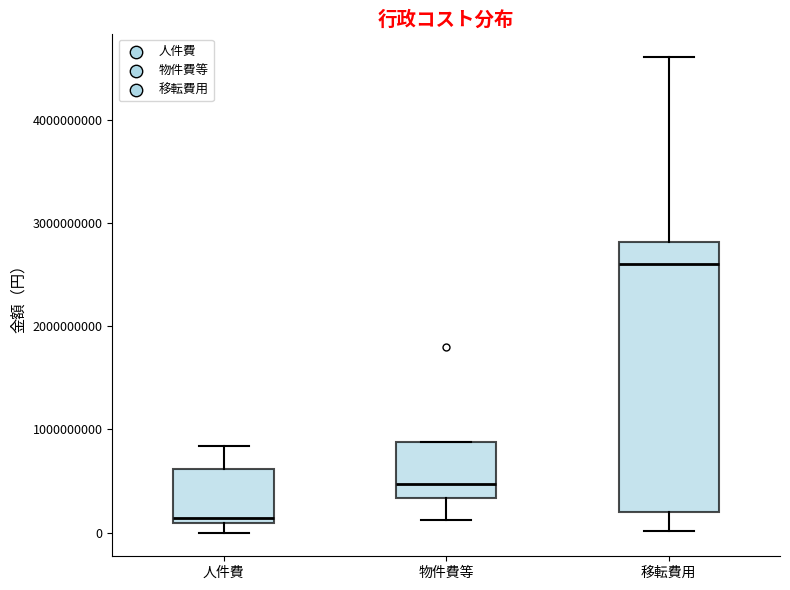

Reading left to right, transcribe this box plot: for each box, give where its median line is, the range the box spans, and where its two whiskers end, as read against the y-axis. The values are not printed on the chart, so give them approximately, as read against the axis.

人件費: median 100000000 (just above the box's lower edge), box 100000000 to 600000000, whiskers 0 to 800000000
物件費等: median 500000000, box 300000000 to 900000000, whiskers 100000000 to 900000000
移転費用: median 2600000000, box 200000000 to 2800000000, whiskers 0 to 4600000000